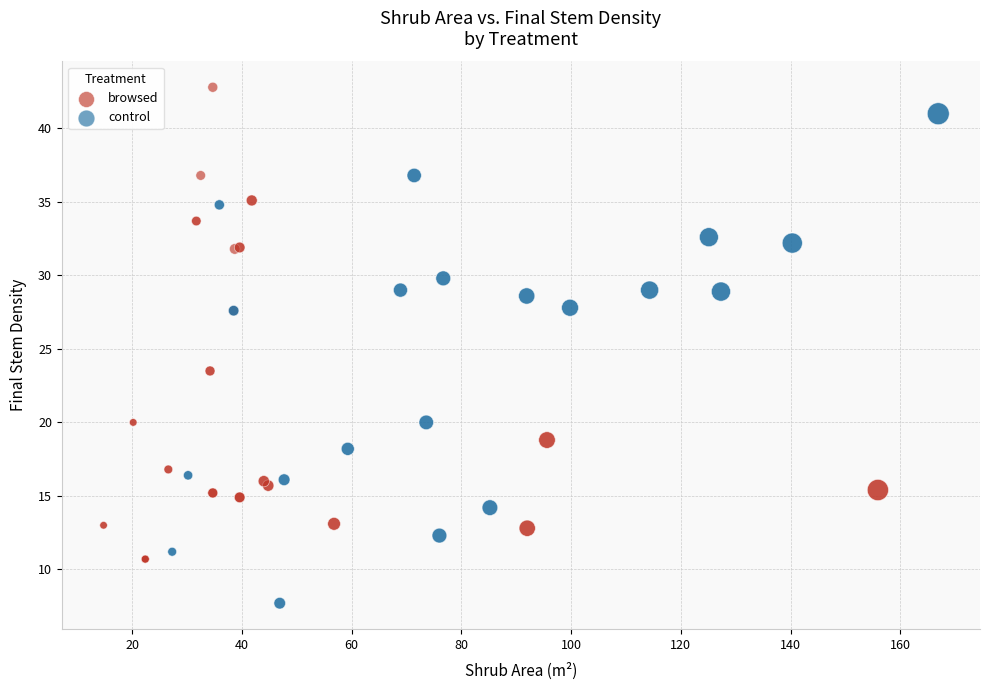

Which series contains the highest Y value?

browsed